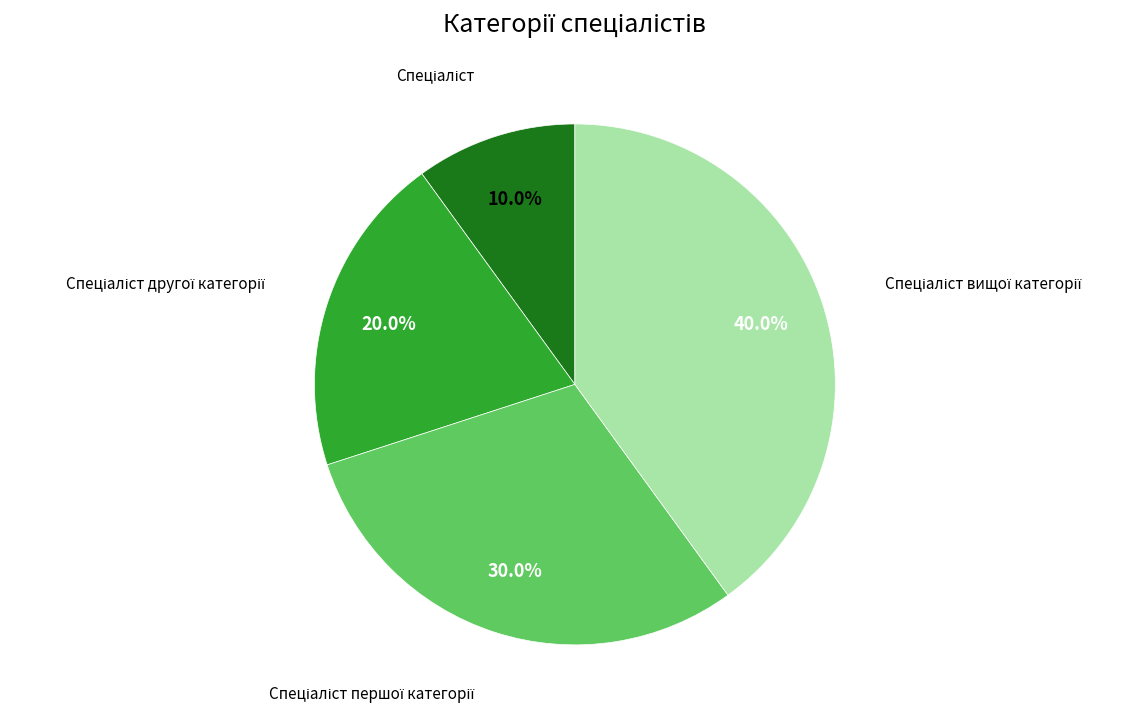

How many segments does this pie chart have?

4